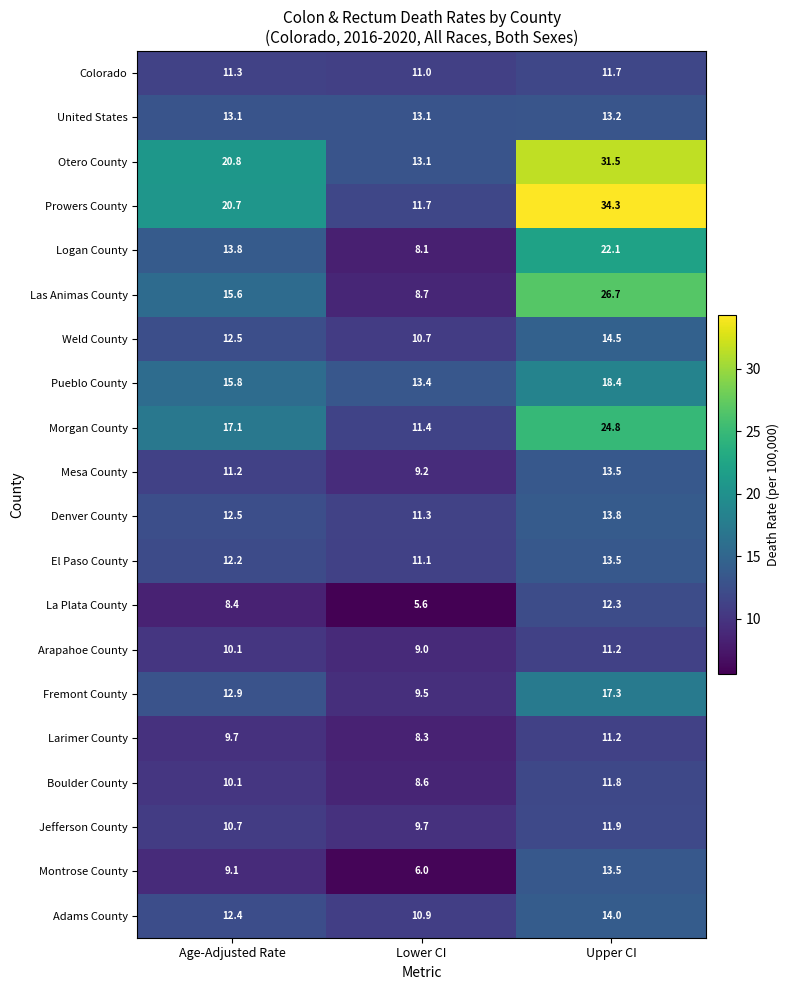

Which series has the largest range (max minus min)?

Prowers County